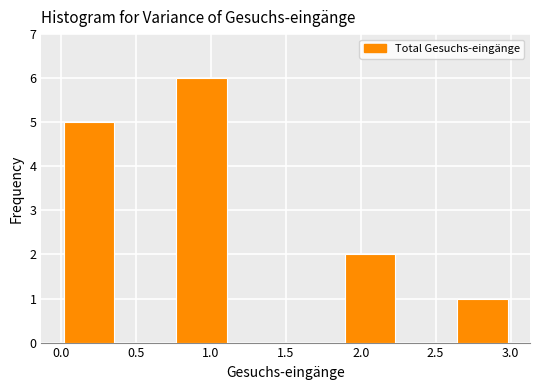

Reading left to right, transcribe this chart: for each bar, give the range it covers on the x-axis and its height. Neither the bar edges nor the heights are printed on the chart, so give them approximately, as read against the axes.

0.000 to 0.375: 5
0.375 to 0.750: 0
0.750 to 1.125: 6
1.125 to 1.500: 0
1.500 to 1.875: 0
1.875 to 2.250: 2
2.250 to 2.625: 0
2.625 to 3.000: 1